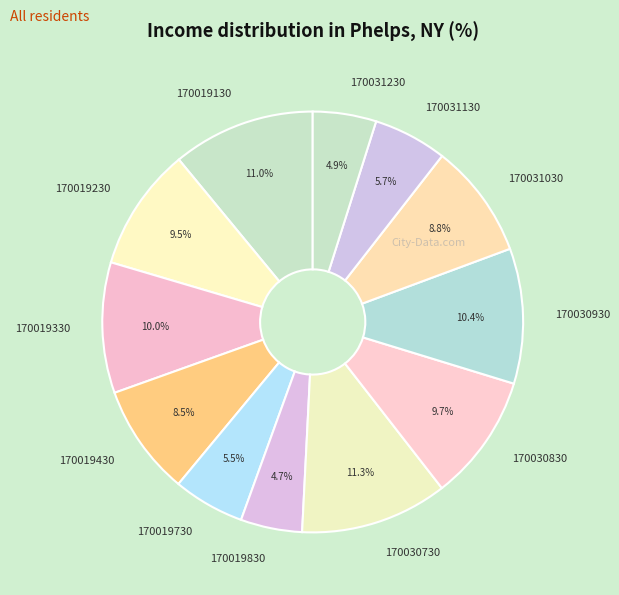

Does 170030930 represent more than half of the total?

No